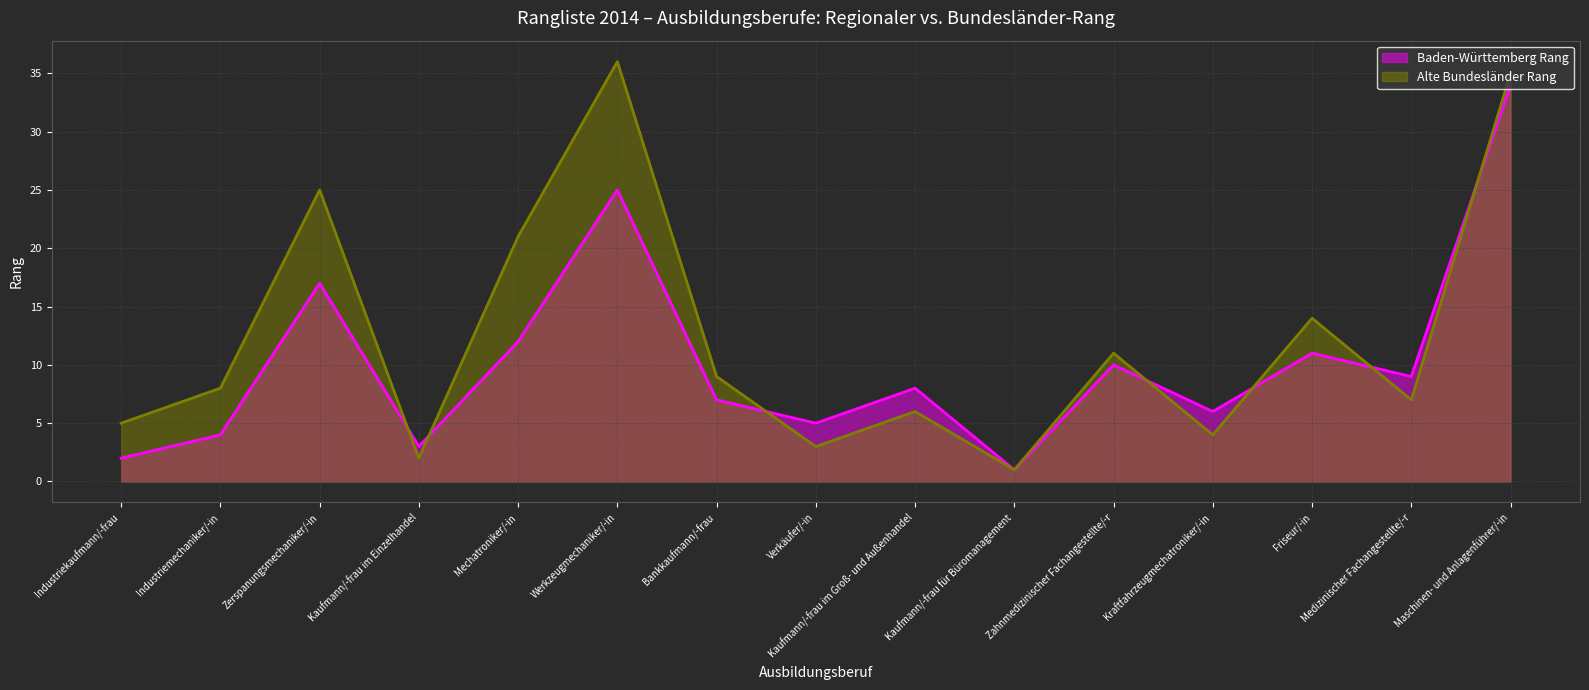

Between Verkäufer/-in and Maschinen- und Anlagenführer/-in, which is larger?

Maschinen- und Anlagenführer/-in